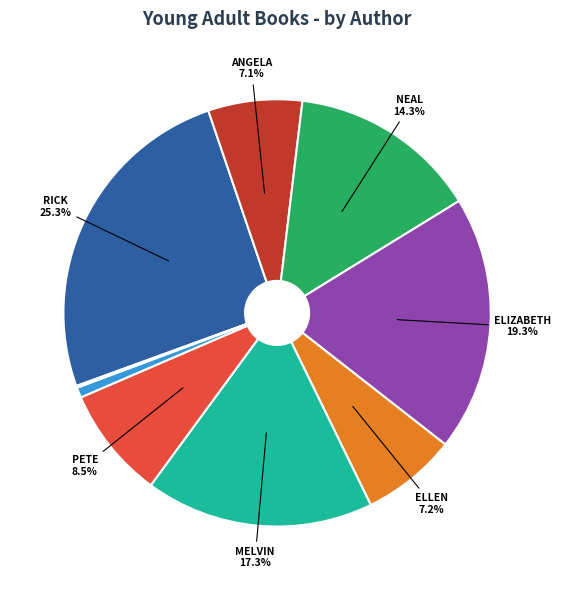

Does any single category account for the majority?

No